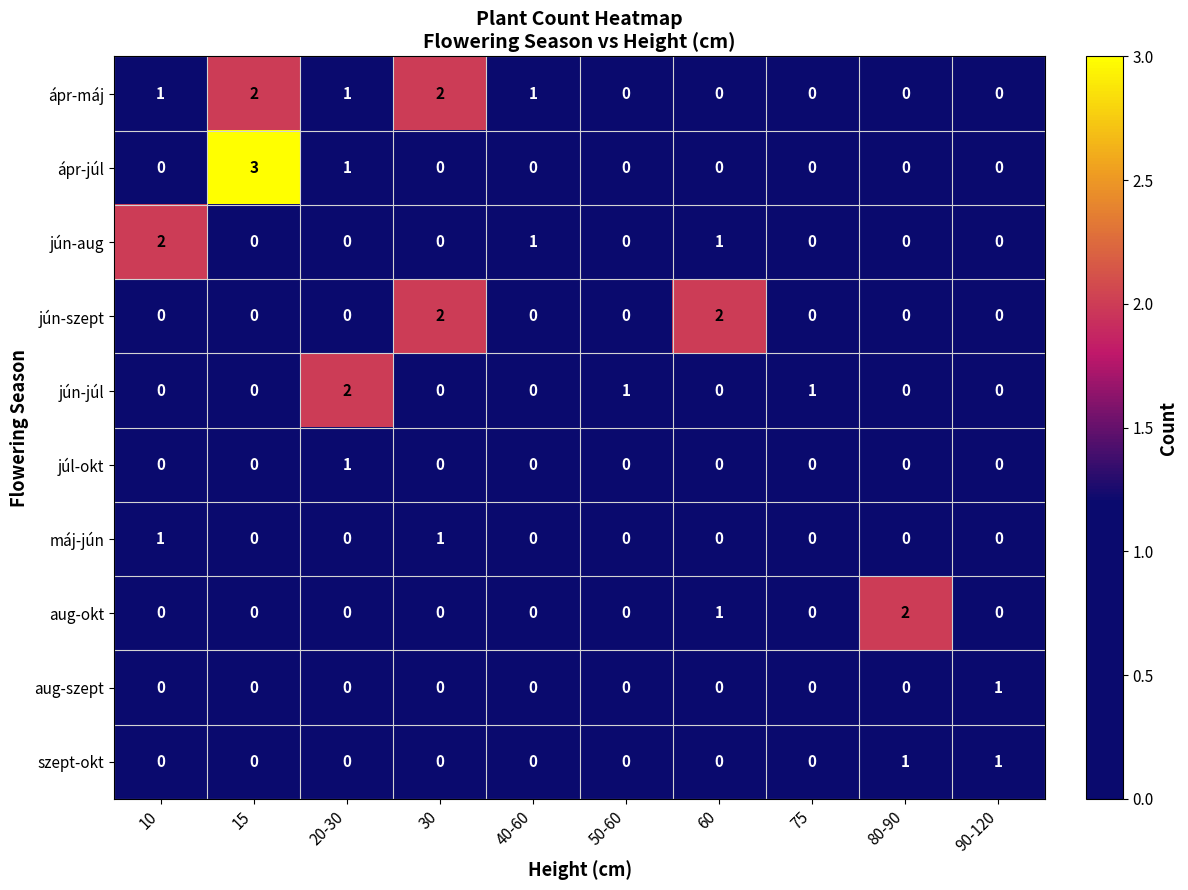

What is the greatest value displayed?

3